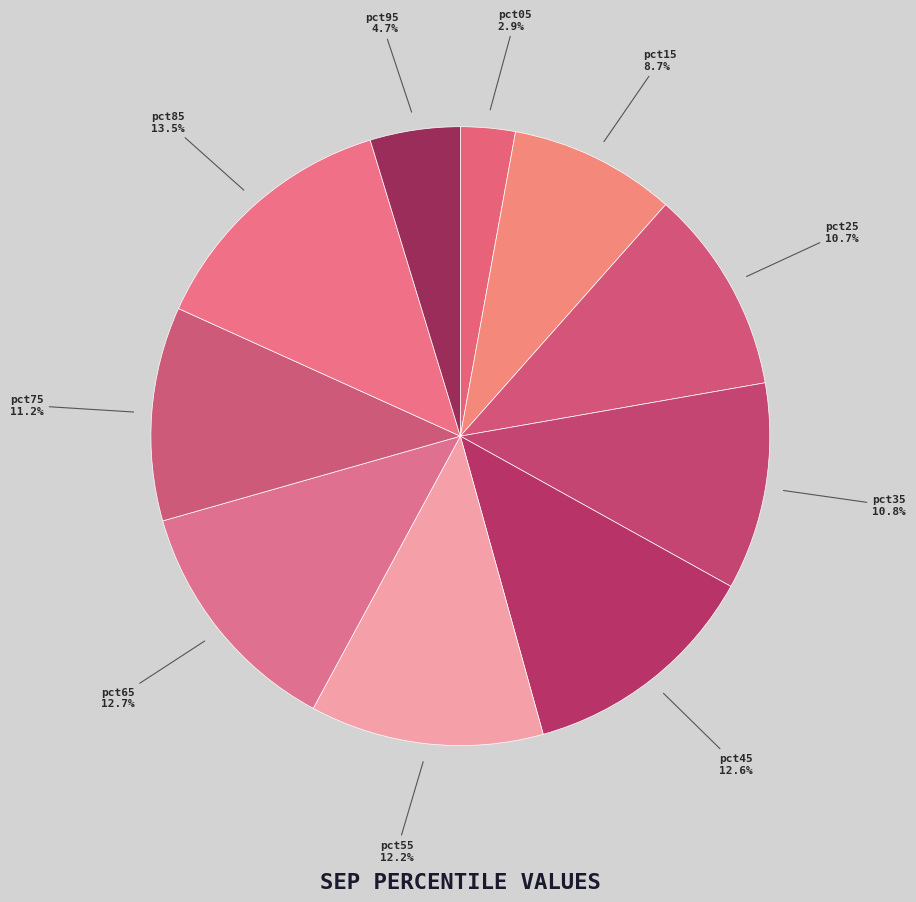

To the nearest percent, what portion does pct65 represent?

13%